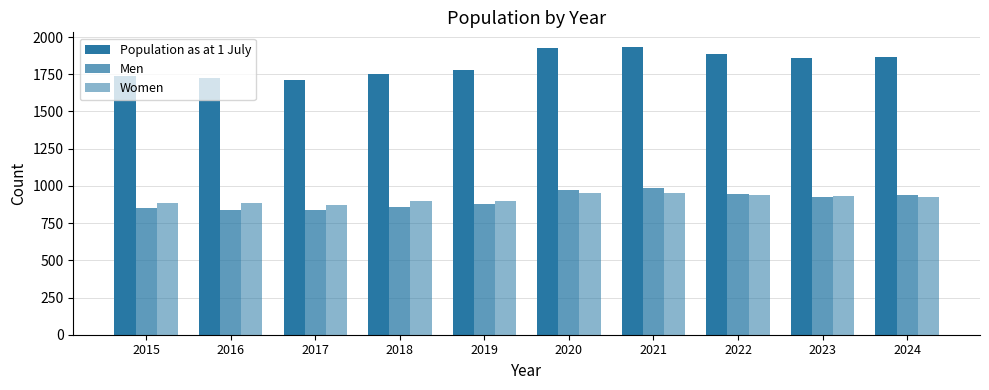

What is the difference between the highest and lowest values at 2024?

940